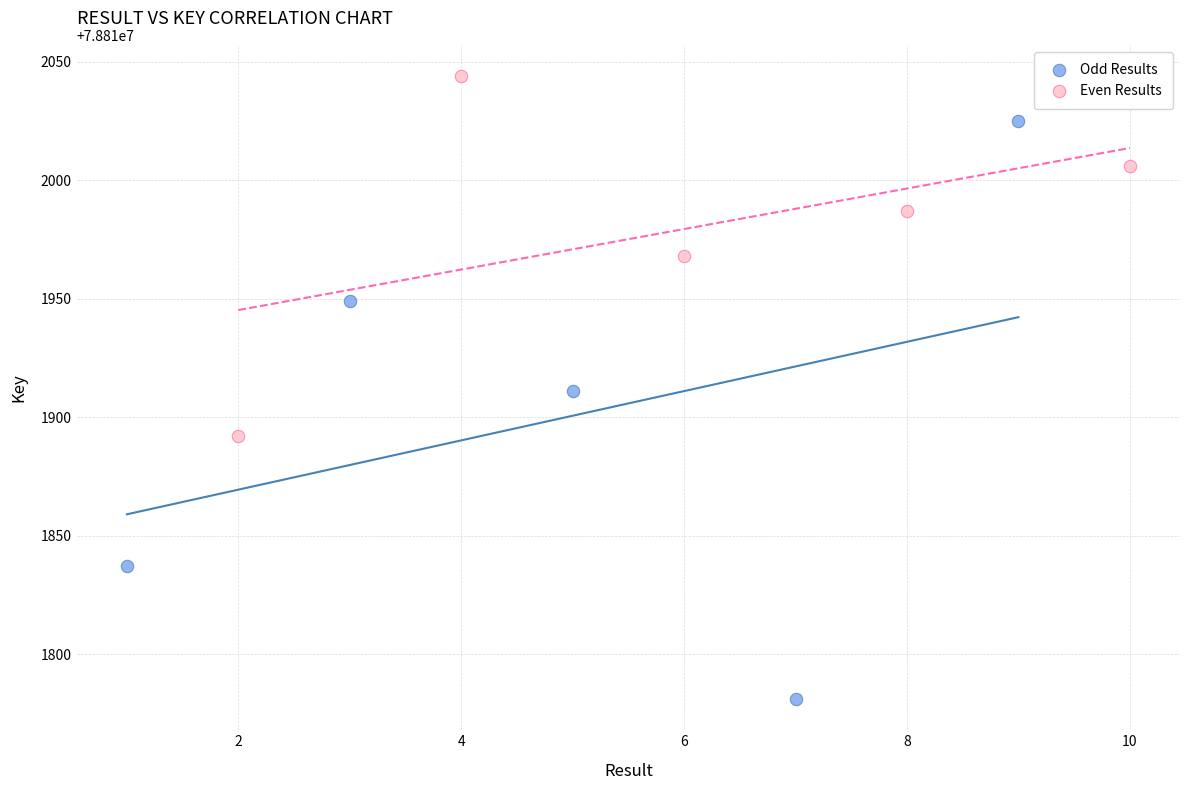

Which series has the widest spread of Y values?

Odd Results